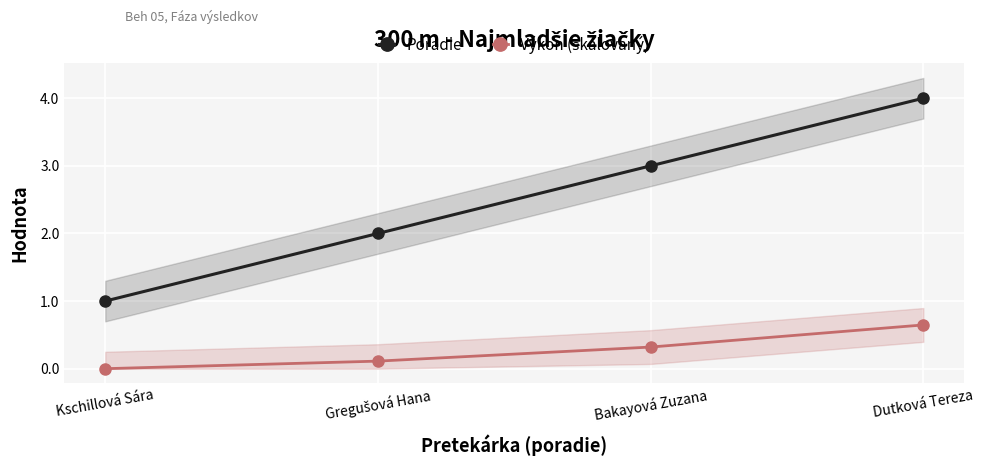

How many data points in Poradie are less than 3?

2